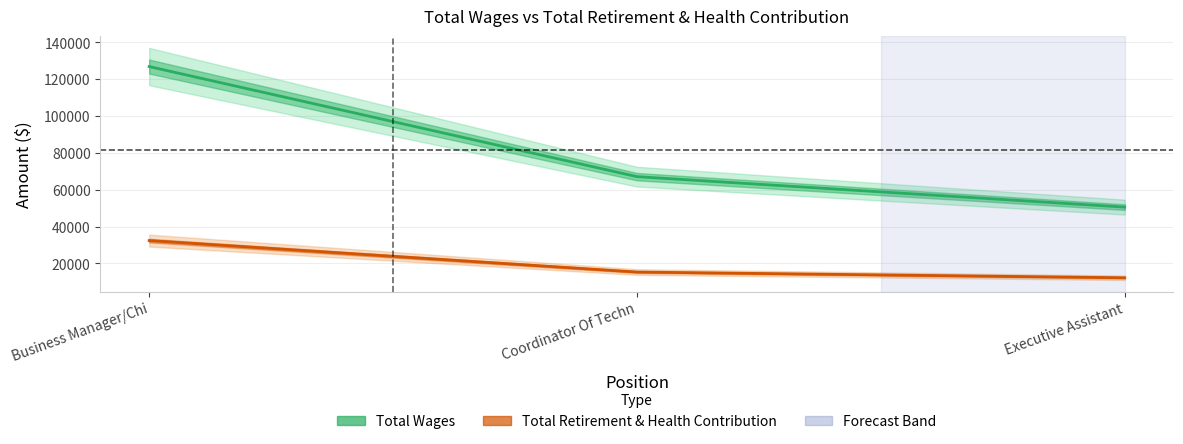

List the series in order of their overall mean, highest first.

Total Wages, Total Retirement & Health Contribution